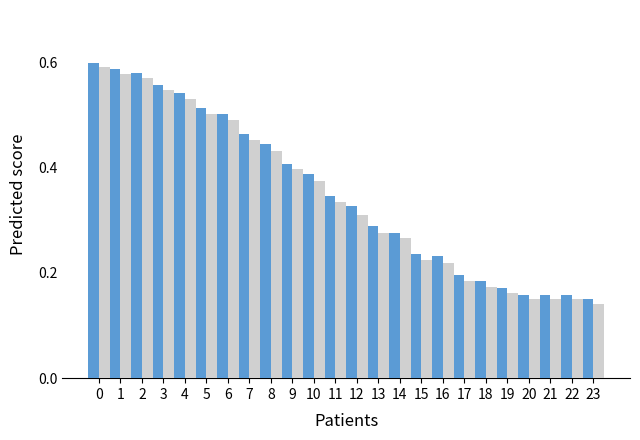

What is the total value across all series at 0?

1.2